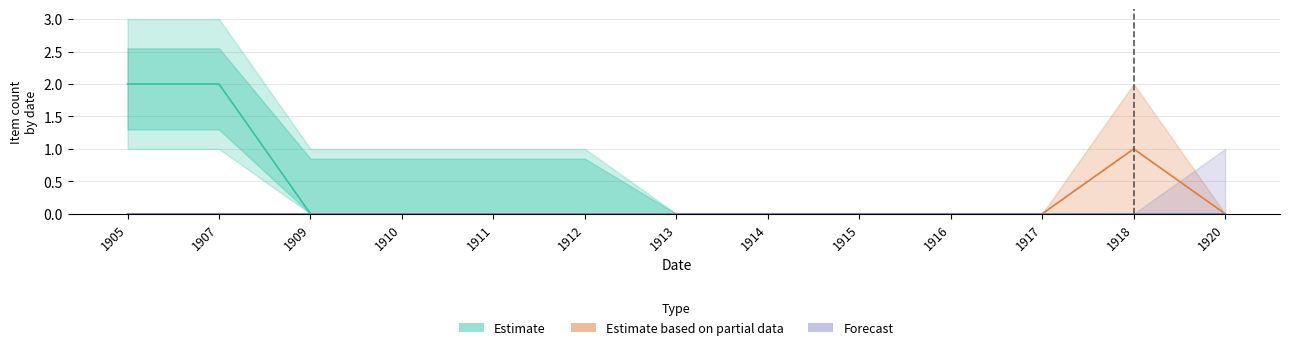

Rank the series by their average value, from lowest to highest.

Forecast, Estimate based on partial data, Estimate